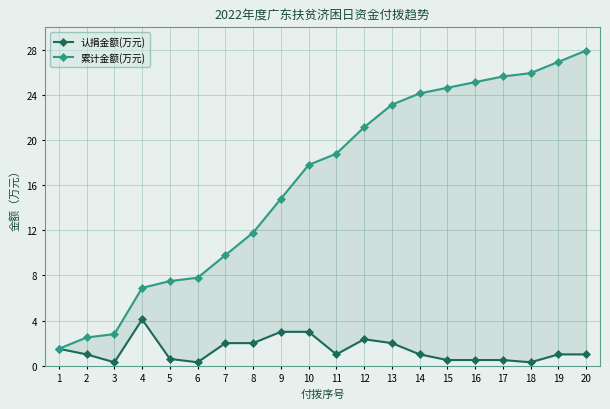

The value of 累计金额(万元) at 15 is 36.9. True or false?

False